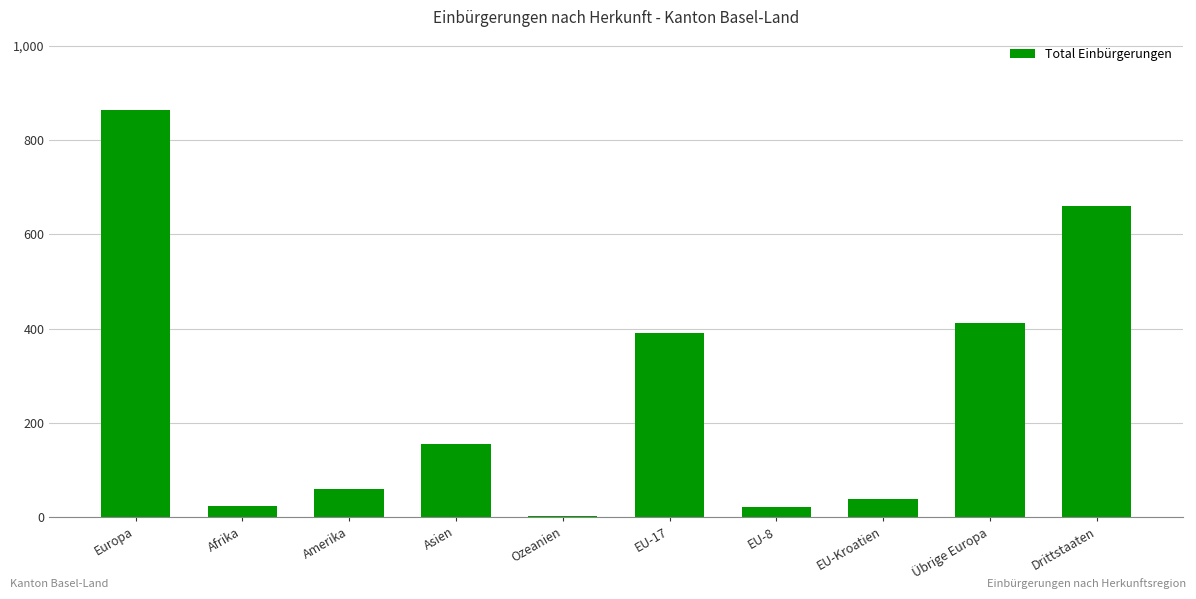

At which label is the value closest to 433?

Übrige Europa